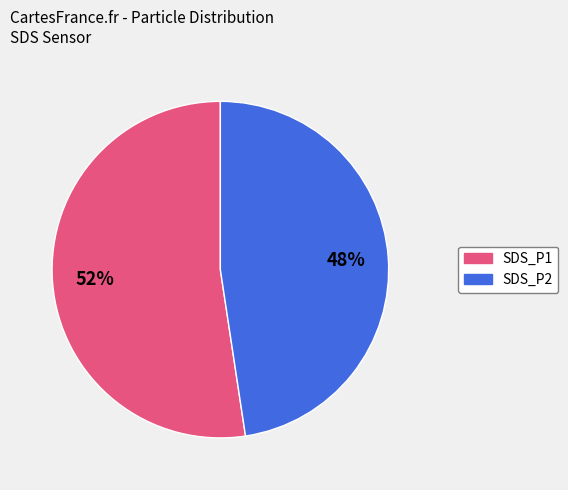

True or false: SDS_P1 accounts for 39% of the total.

False